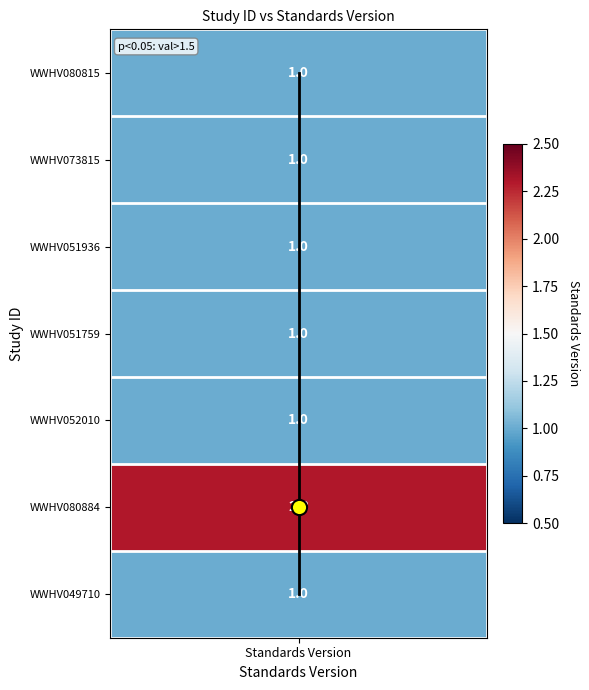

What is the sum of all values?

21